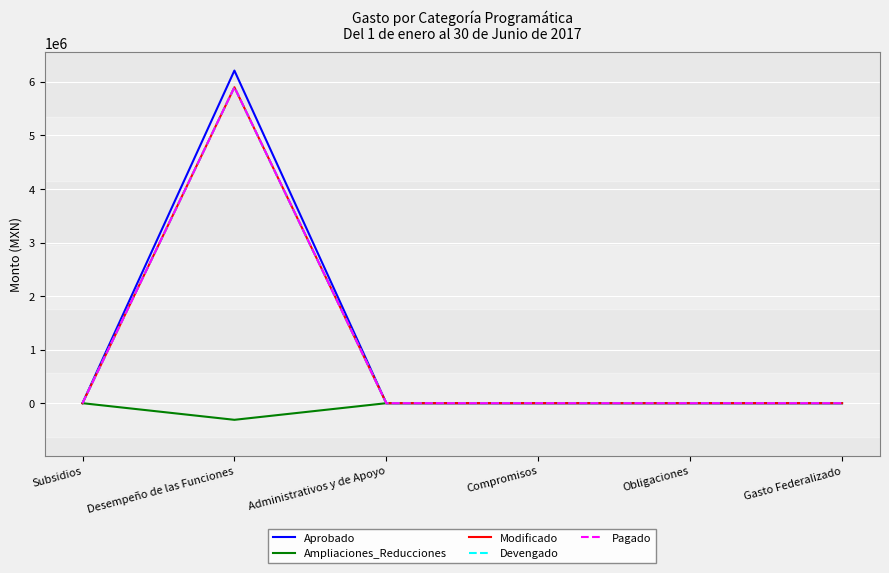

True or false: Ampliaciones_Reducciones and Pagado intersect in this chart.

False